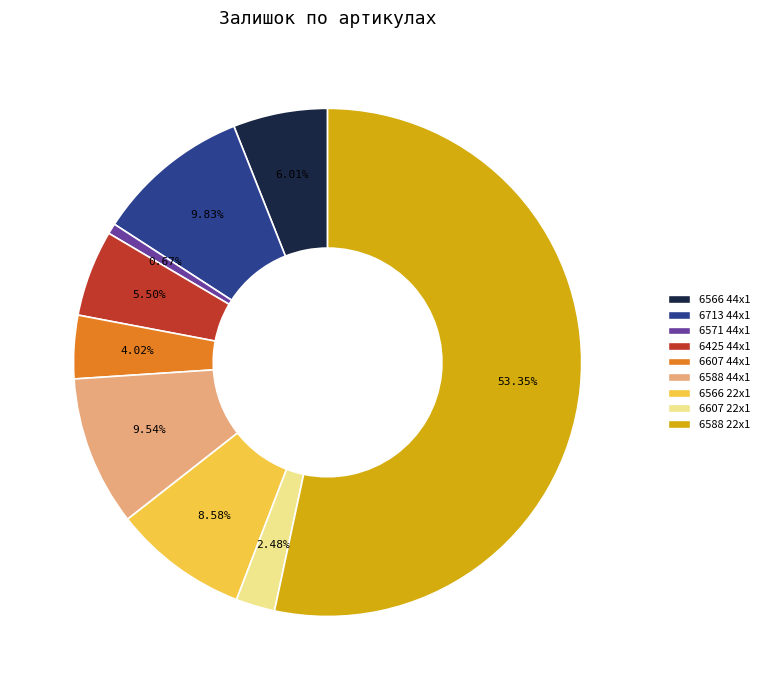

Count the number of slices in the pie.

9